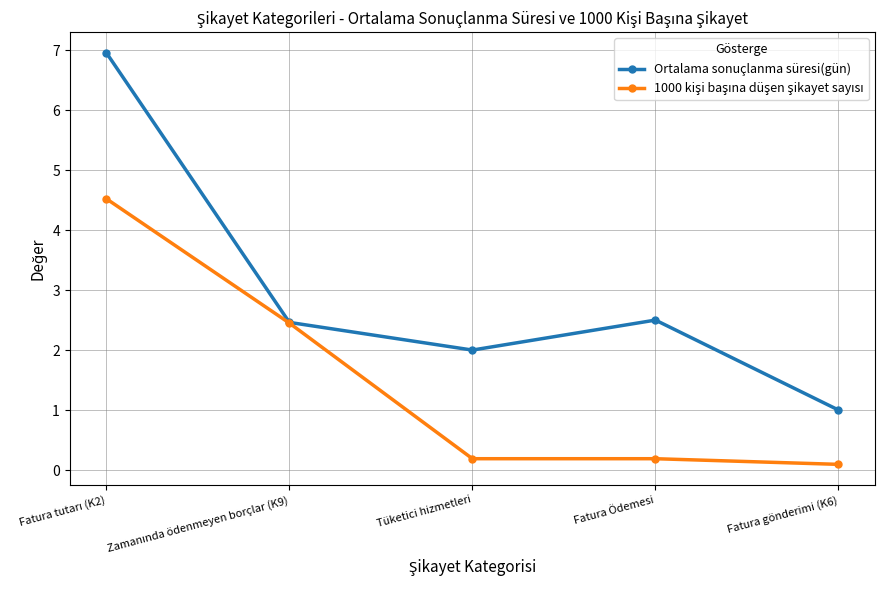

Which series has the largest range (max minus min)?

Ortalama sonuçlanma süresi(gün)